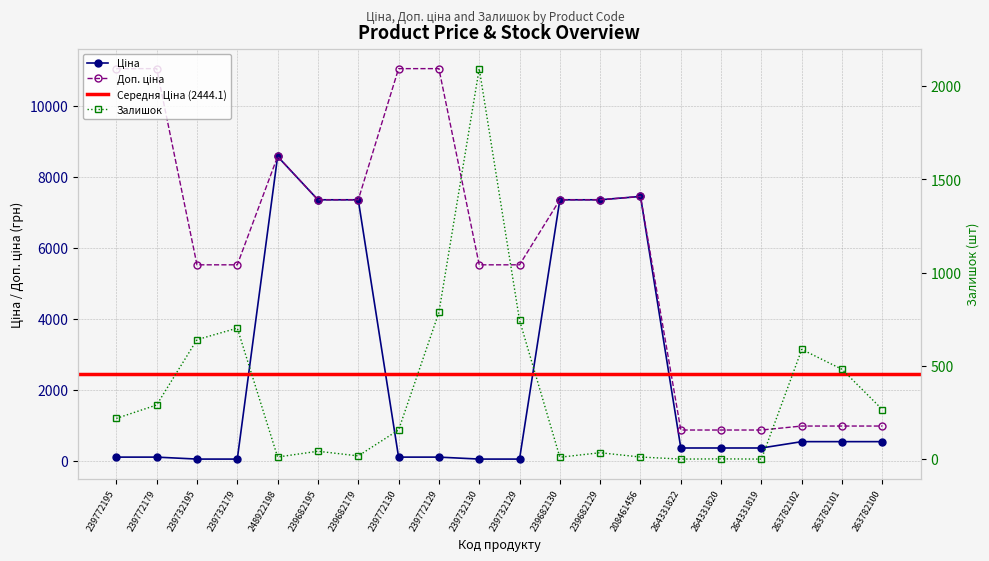

Is it true that Ціна equals 14.8 at 239732130?

False